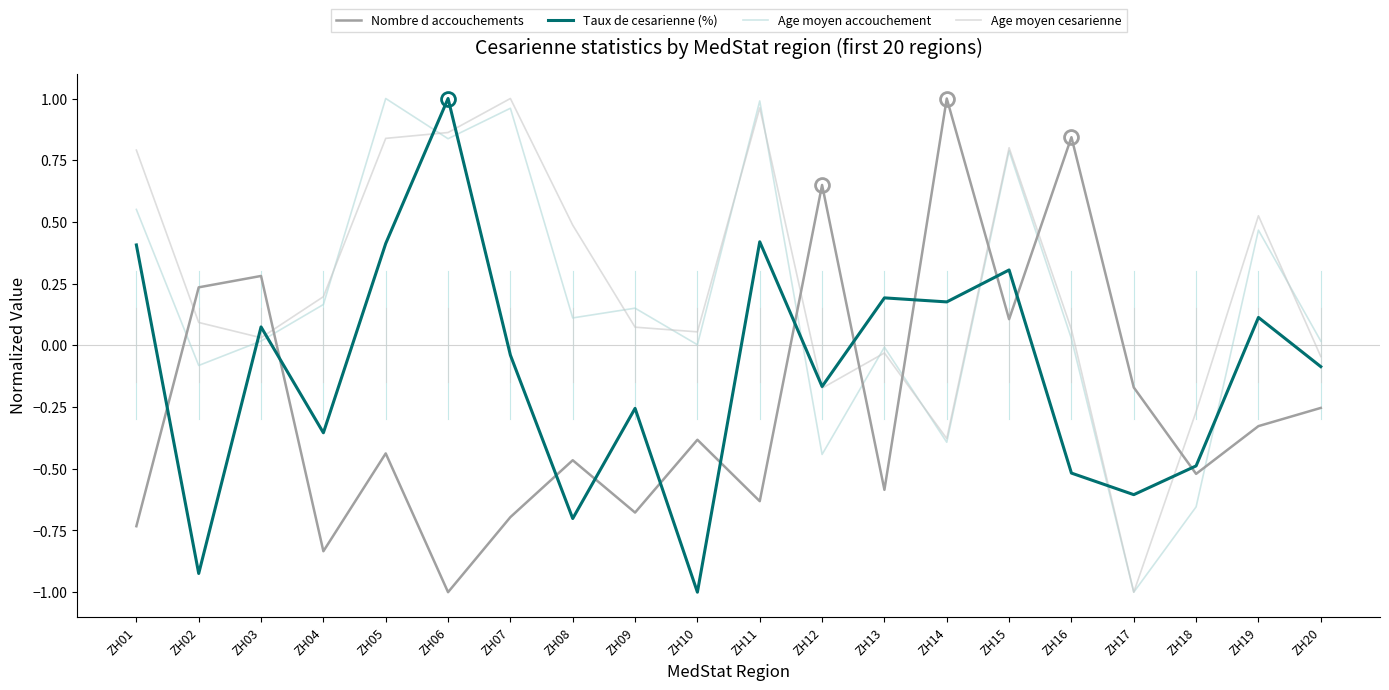

The value of Taux de cesarienne (%) at ZH06 is 1.0. True or false?

True